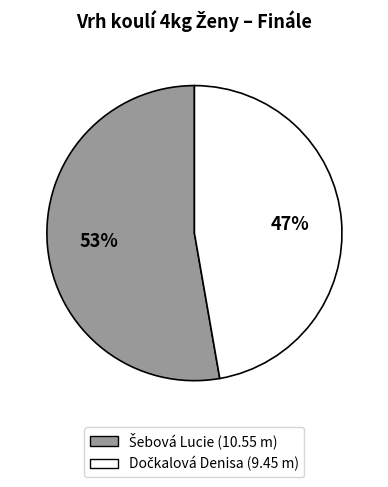

Does any single category account for the majority?

Yes